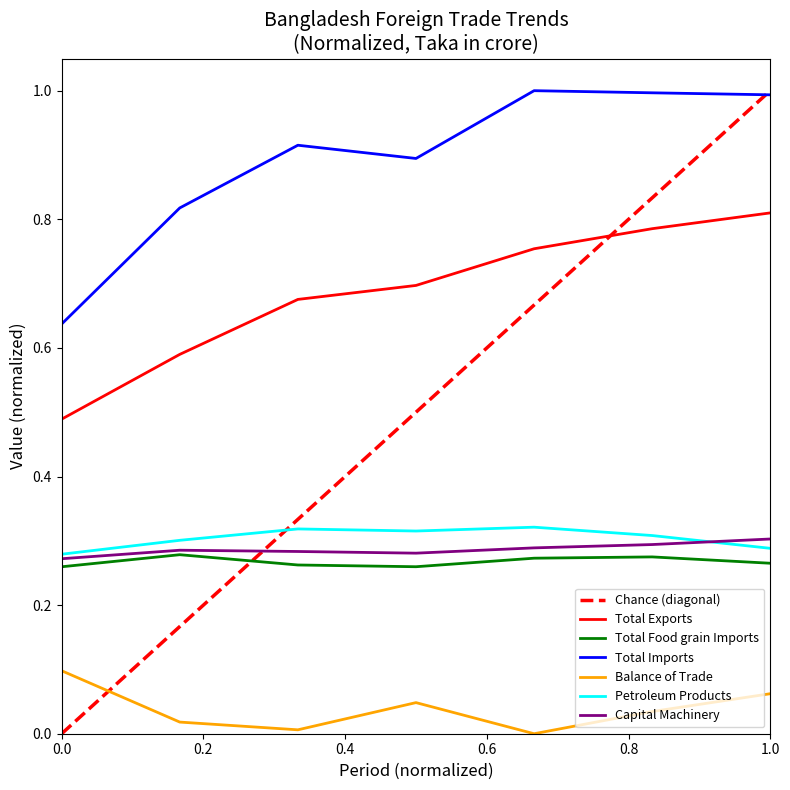

The value of Capital Machinery at 1.0 is 0.3. True or false?

True